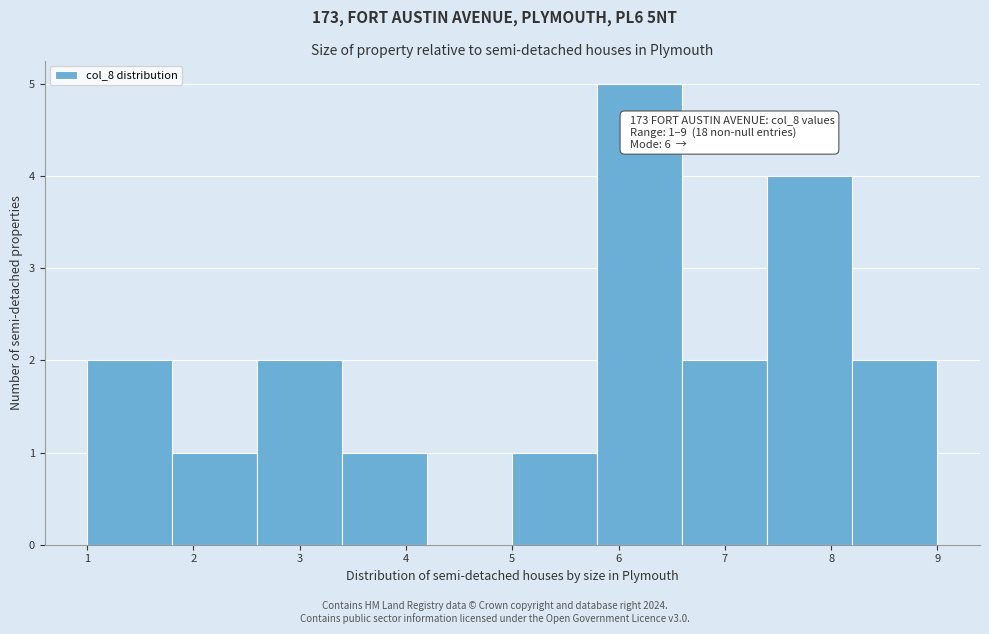

Over which range of the x-axis is the bar tallest?

5.8 to 6.6